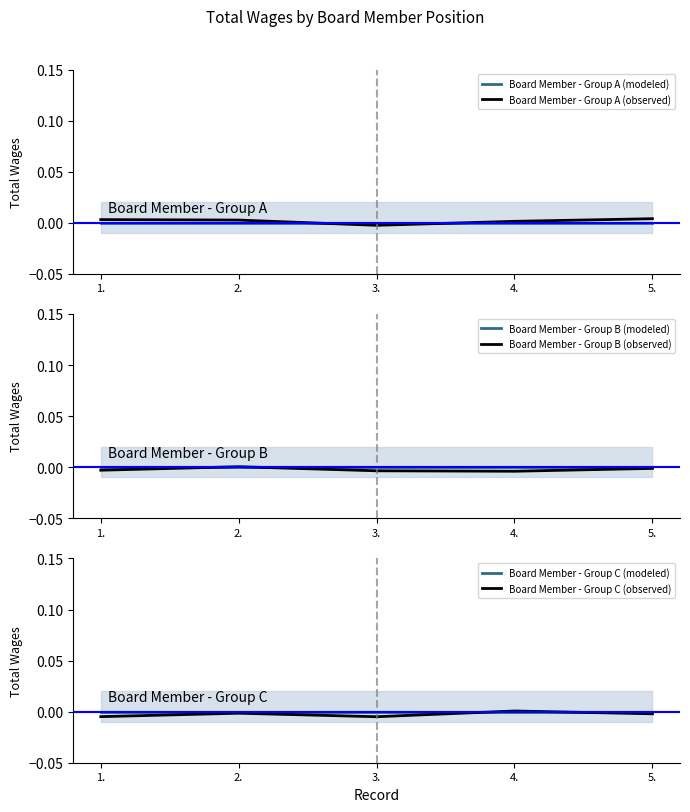

How many values in Board Member - Group C (observed) are above zero?

1